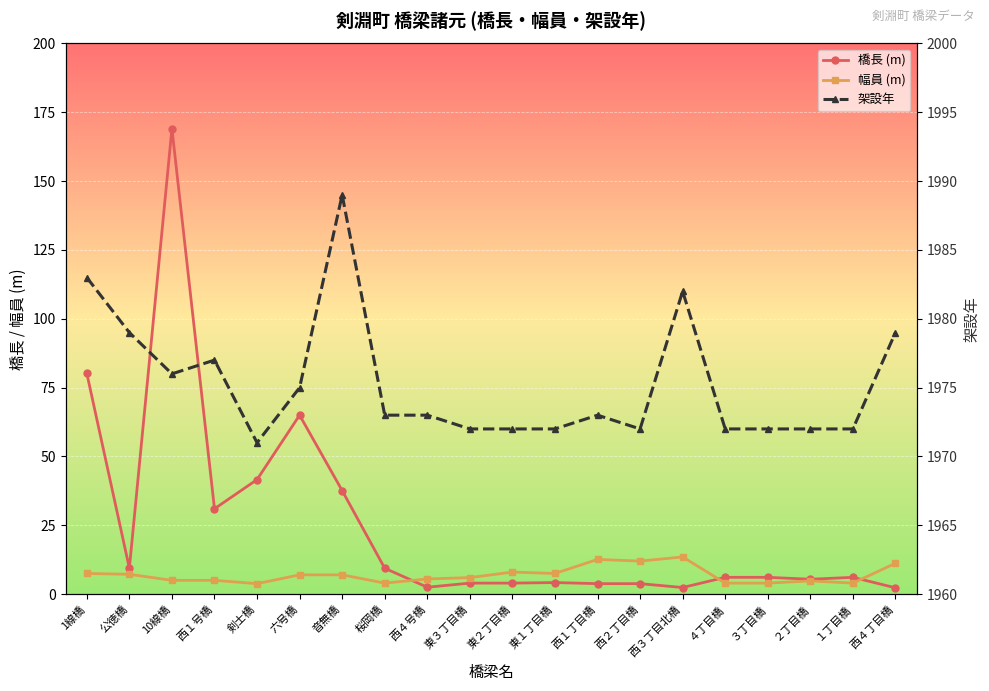

Where do 幅員 (m) and 橋長 (m) first cross each other?

桜岡橋 and 西４号橋